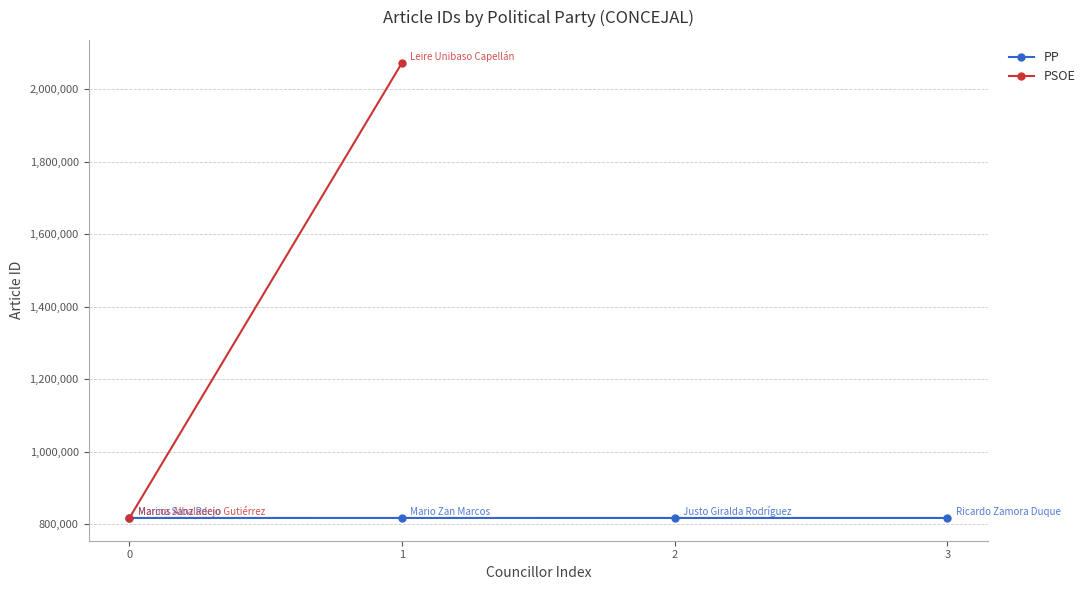

At which label does the data first exceed 817211?

1